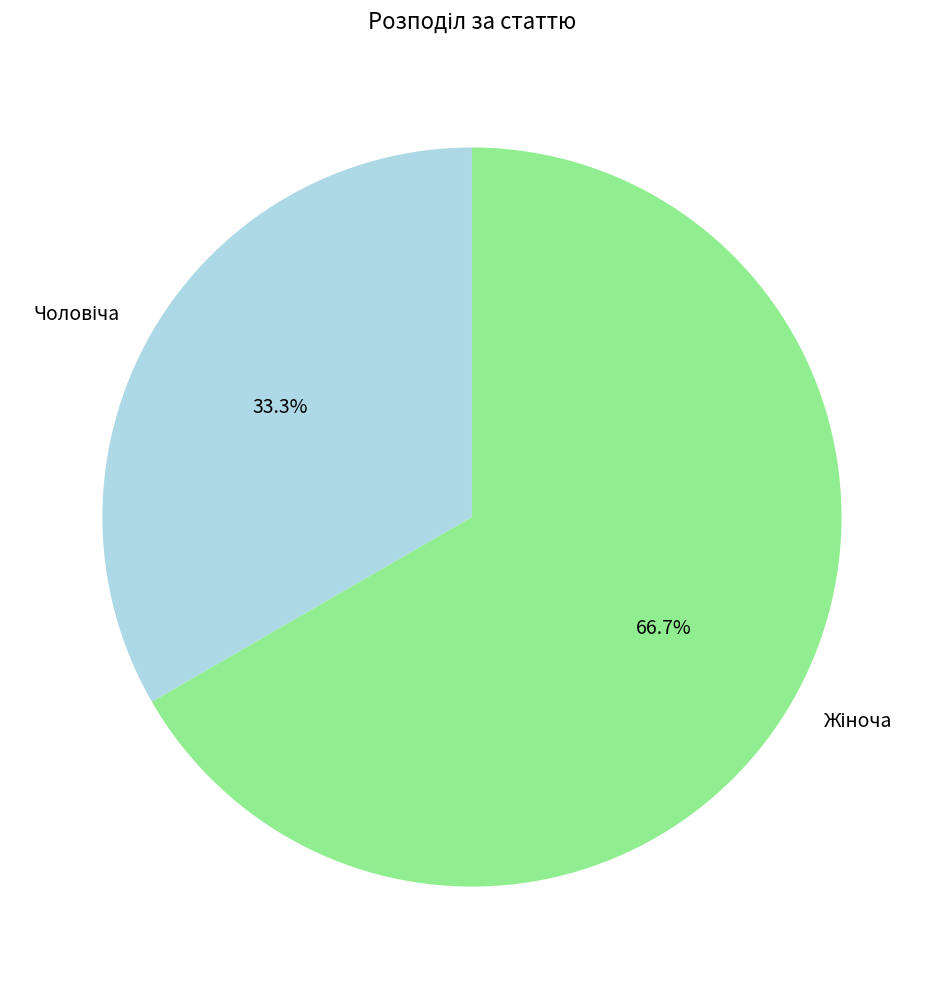

Is there any slice that represents more than half of the pie?

Yes